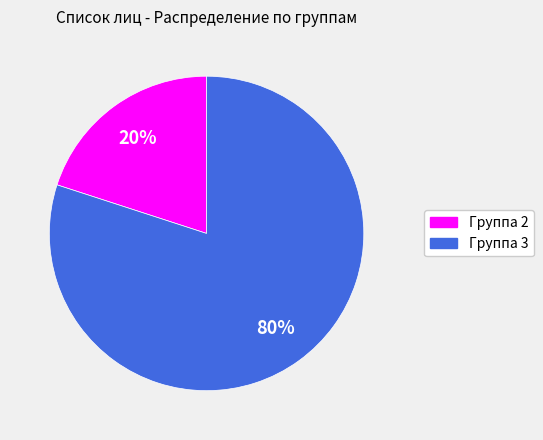

To the nearest percent, what is the difference between the largest and smallest slice percentages?

60%